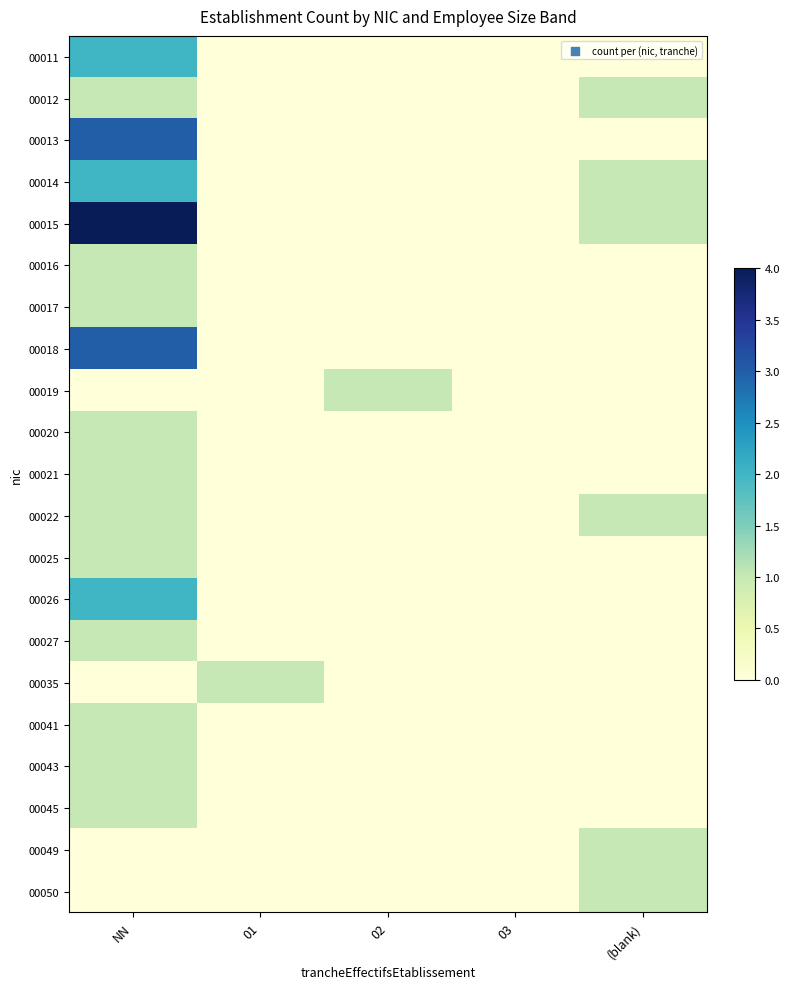

Reading left to right, list all the values displayed in this chart.

00011: NN=2	01=0	02=0	03=0	(blank)=0
00012: NN=1	01=0	02=0	03=0	(blank)=1
00013: NN=3	01=0	02=0	03=0	(blank)=0
00014: NN=2	01=0	02=0	03=0	(blank)=1
00015: NN=4	01=0	02=0	03=0	(blank)=1
00016: NN=1	01=0	02=0	03=0	(blank)=0
00017: NN=1	01=0	02=0	03=0	(blank)=0
00018: NN=3	01=0	02=0	03=0	(blank)=0
00019: NN=0	01=0	02=1	03=0	(blank)=0
00020: NN=1	01=0	02=0	03=0	(blank)=0
00021: NN=1	01=0	02=0	03=0	(blank)=0
00022: NN=1	01=0	02=0	03=0	(blank)=1
00025: NN=1	01=0	02=0	03=0	(blank)=0
00026: NN=2	01=0	02=0	03=0	(blank)=0
00027: NN=1	01=0	02=0	03=0	(blank)=0
00035: NN=0	01=1	02=0	03=0	(blank)=0
00041: NN=1	01=0	02=0	03=0	(blank)=0
00043: NN=1	01=0	02=0	03=0	(blank)=0
00045: NN=1	01=0	02=0	03=0	(blank)=0
00049: NN=0	01=0	02=0	03=0	(blank)=1
00050: NN=0	01=0	02=0	03=0	(blank)=1